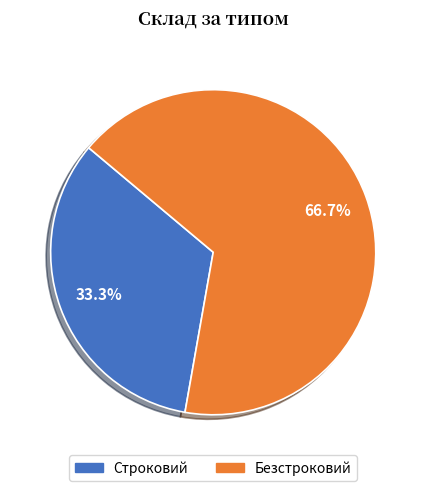

Between Безстроковий and Строковий, which is larger?

Безстроковий